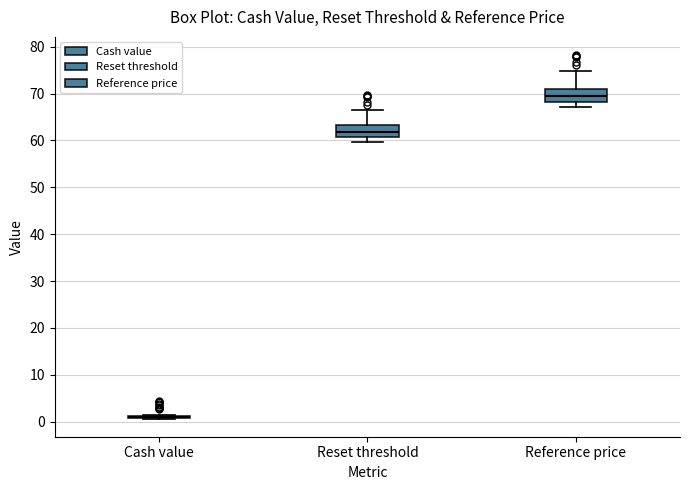

Reading left to right, read every box against the y-axis: the position of its median line, the range the box covers, and the ends of its whiskers. The values are not printed on the chart, so give them approximately, as read against the axis.

Cash value: box collapsed to a line at 1, whiskers 1 to 1
Reset threshold: median 62, box 61 to 63, whiskers 60 to 67
Reference price: median 69, box 68 to 71, whiskers 67 to 75